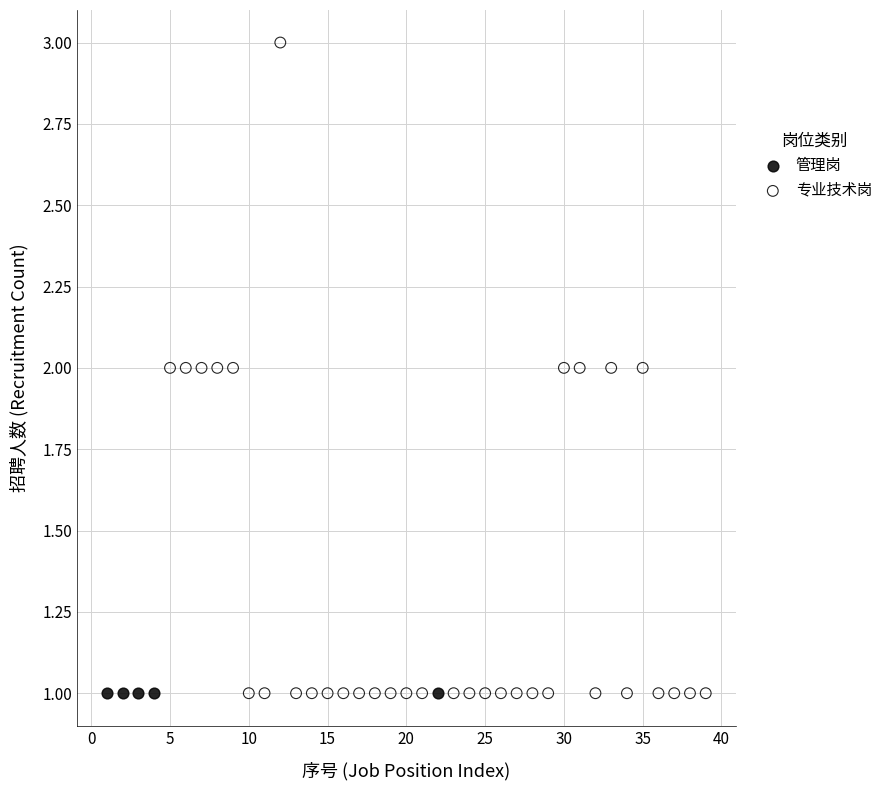

Which series reaches the maximum Y coordinate?

专业技术岗